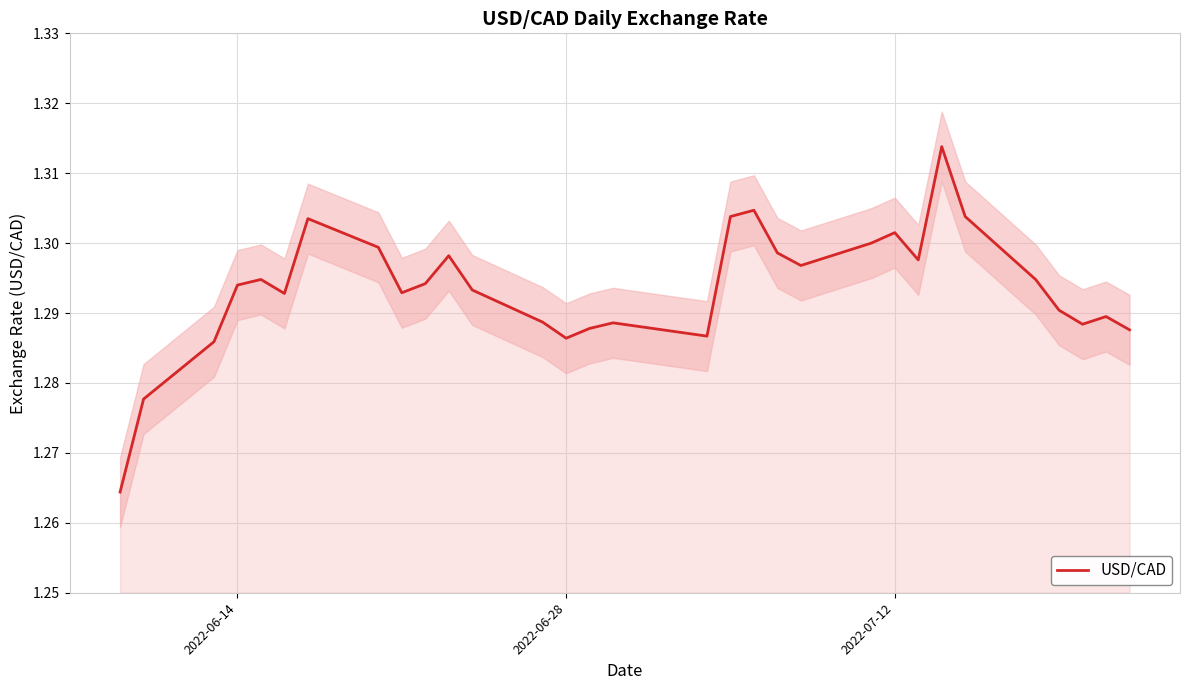

Is it true that the value at 2022-07-12 is 1.3?

True